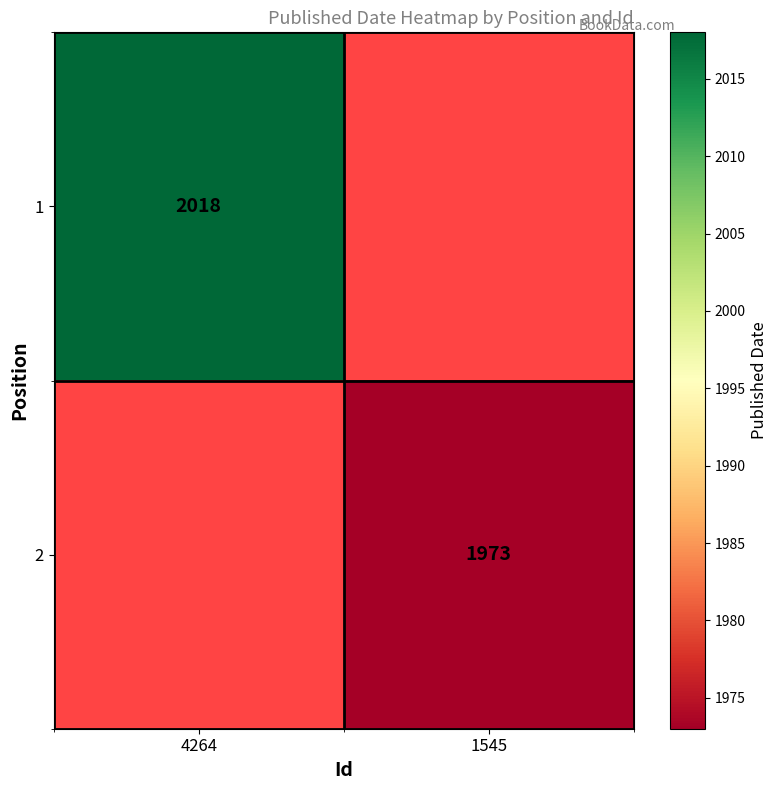

Is it true that 2 equals 1973 at 1545?

True